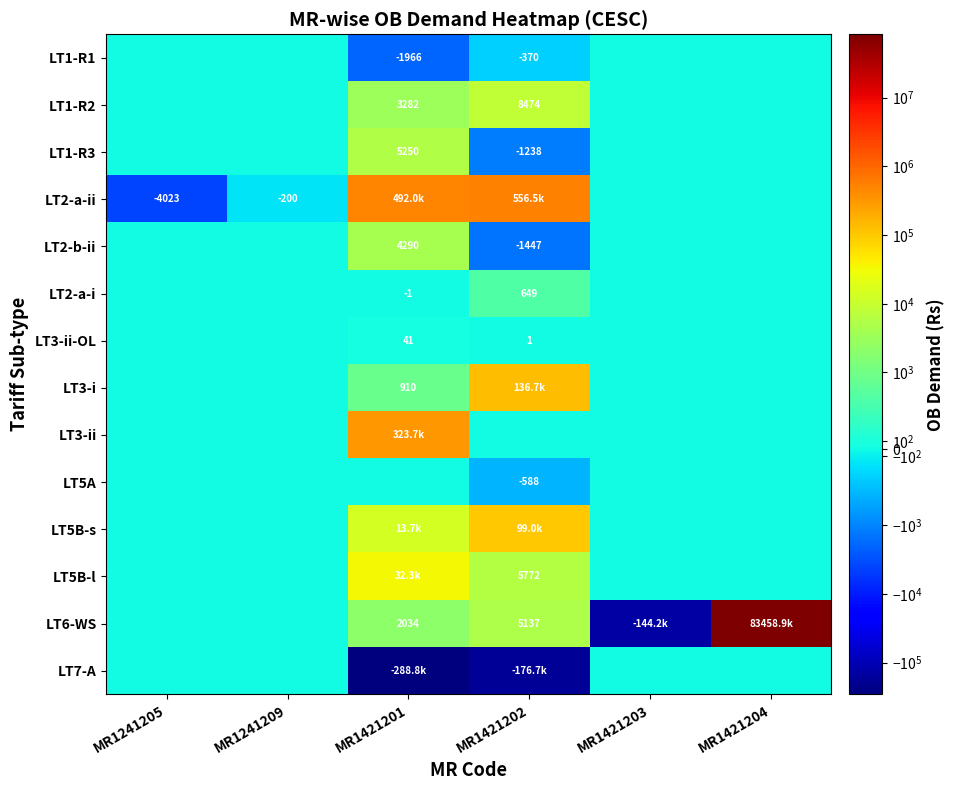

What is the difference between the second highest and minimum values in the LT5B-l series?

5771.8